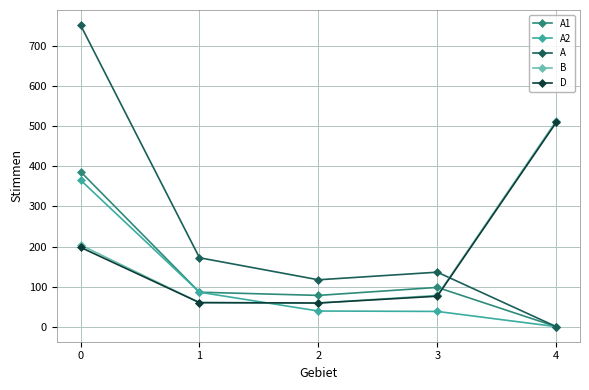

Which series ends up on top after the final intersection of A and B?

B